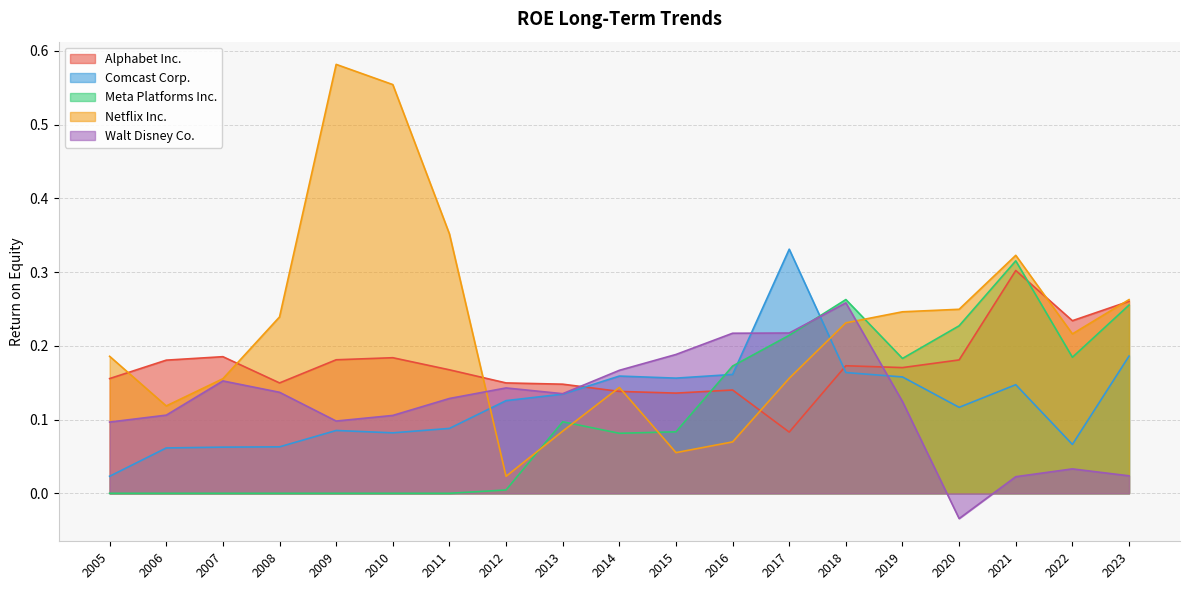

How many interior local peaks does the Comcast Corp. series have?

4